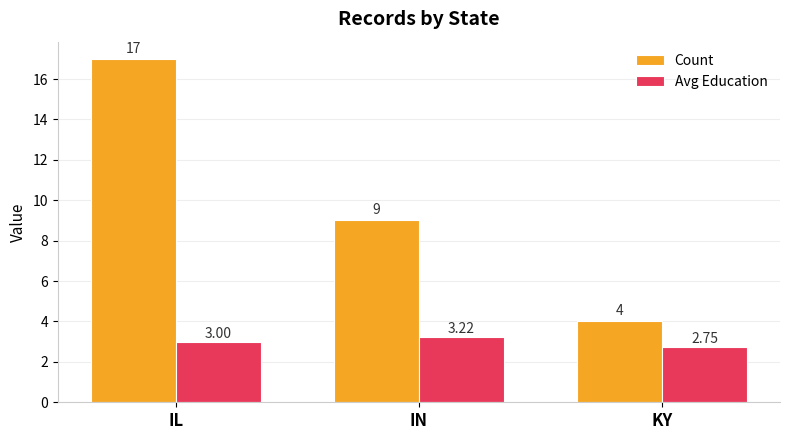

How many distinct data groups are displayed?

2